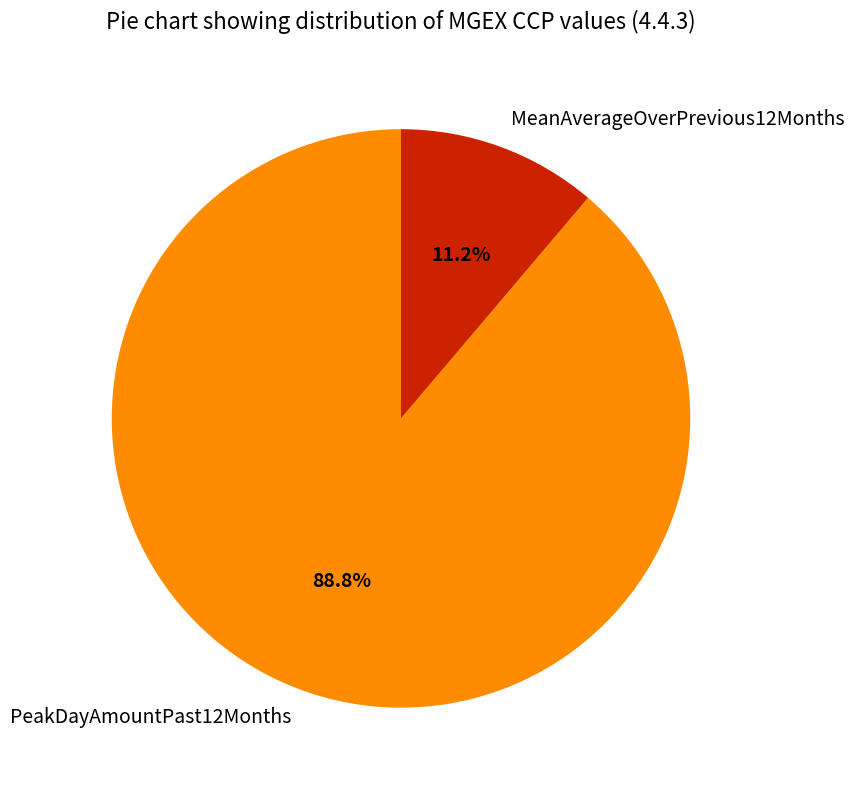

How many slices are in this pie chart?

2